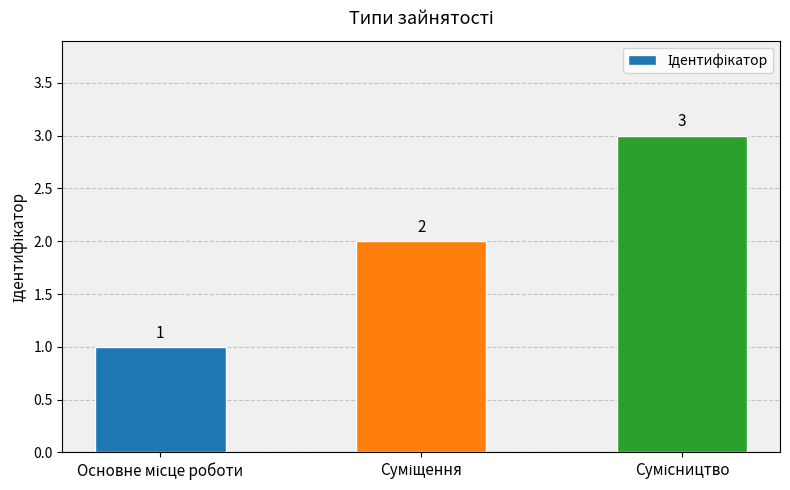

Does the chart contain stacked bars?

No